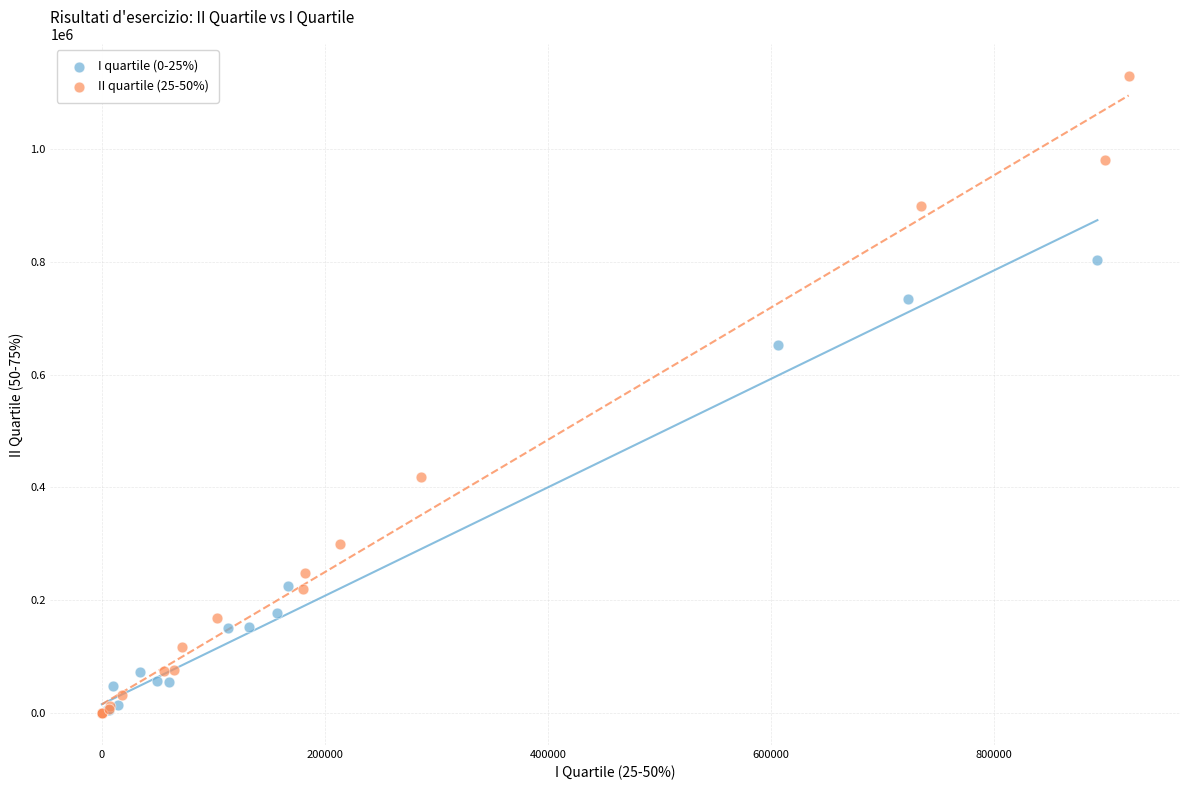

Which series has the widest spread of Y values?

II quartile (25-50%)